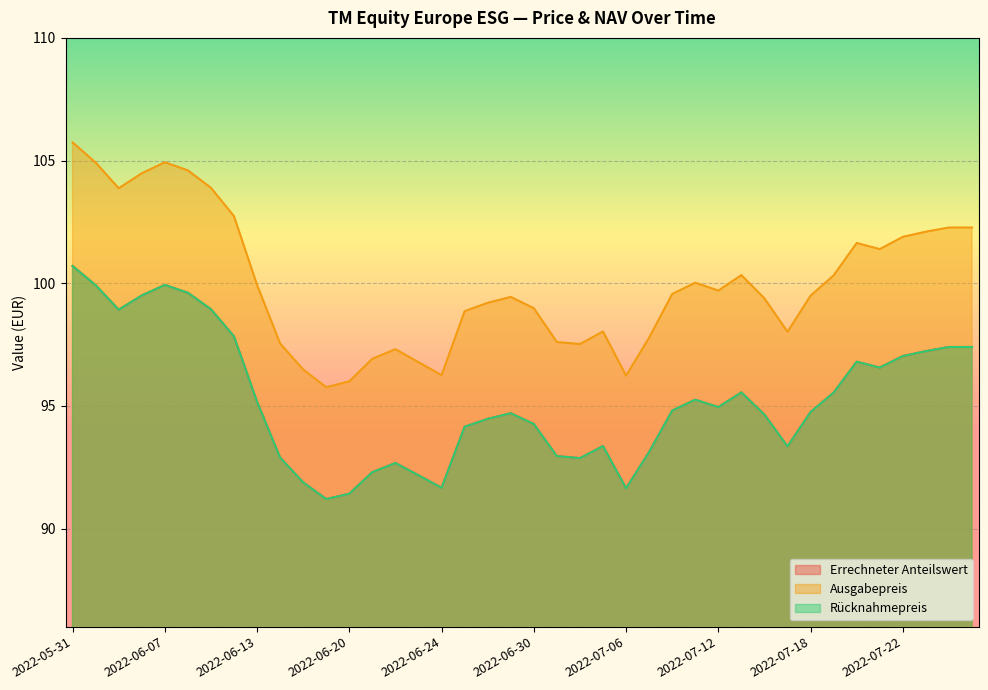

At which label is Rücknahmepreis closest to 95?

2022-07-12